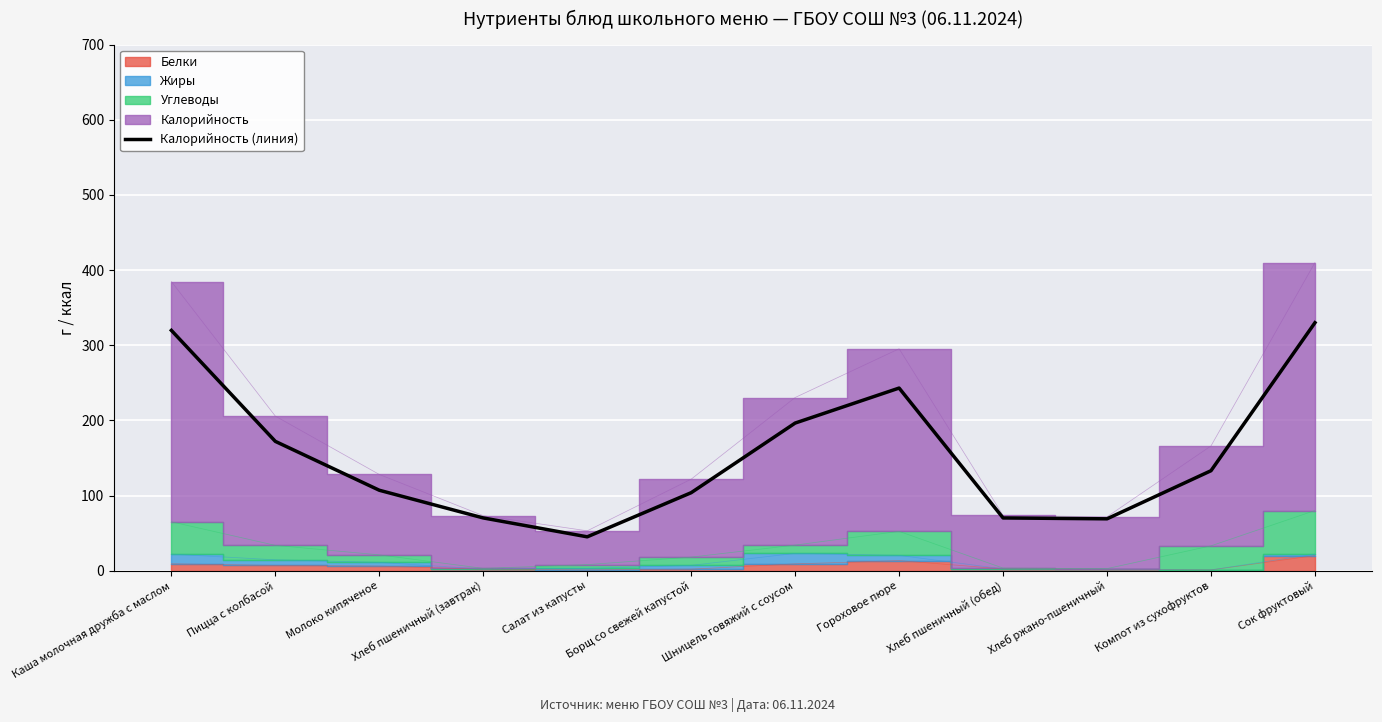

How many interior local valleys (lower than both neighbors) does the data have?

2